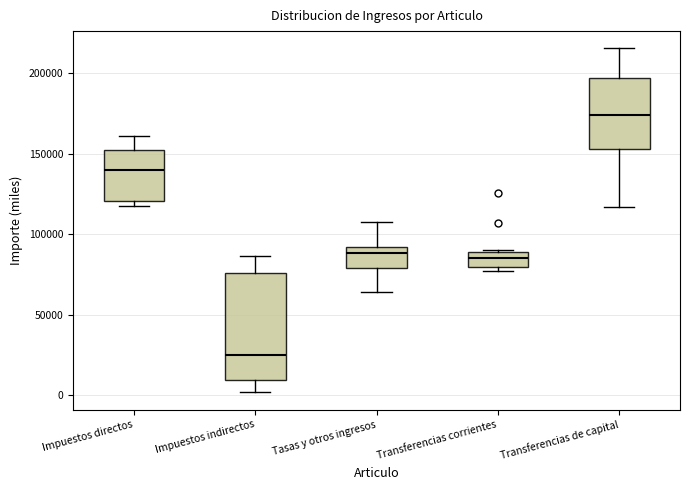

Reading left to right, transcribe this box plot: for each box, give where its median line is, the range the box spans, and where its two whiskers end, as read against the y-axis. The values are not printed on the chart, so give them approximately, as read against the axis.

Impuestos directos: median 140000, box 120000 to 150000, whiskers 120000 (just below the box's lower edge) to 160000
Impuestos indirectos: median 25000, box 10000 to 75000, whiskers 0 to 85000
Tasas y otros ingresos: median 90000 (just below the box's upper edge), box 80000 to 90000, whiskers 65000 to 105000
Transferencias corrientes: median 85000, box 80000 to 90000, whiskers 75000 to 90000
Transferencias de capital: median 175000, box 155000 to 195000, whiskers 115000 to 215000